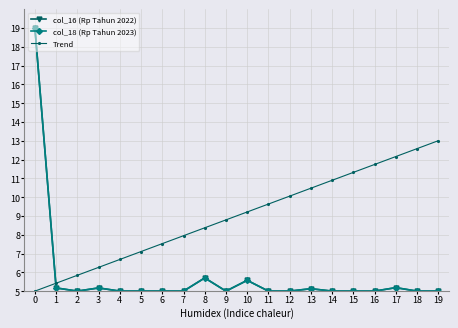

Does the chart have visible grid lines?

Yes